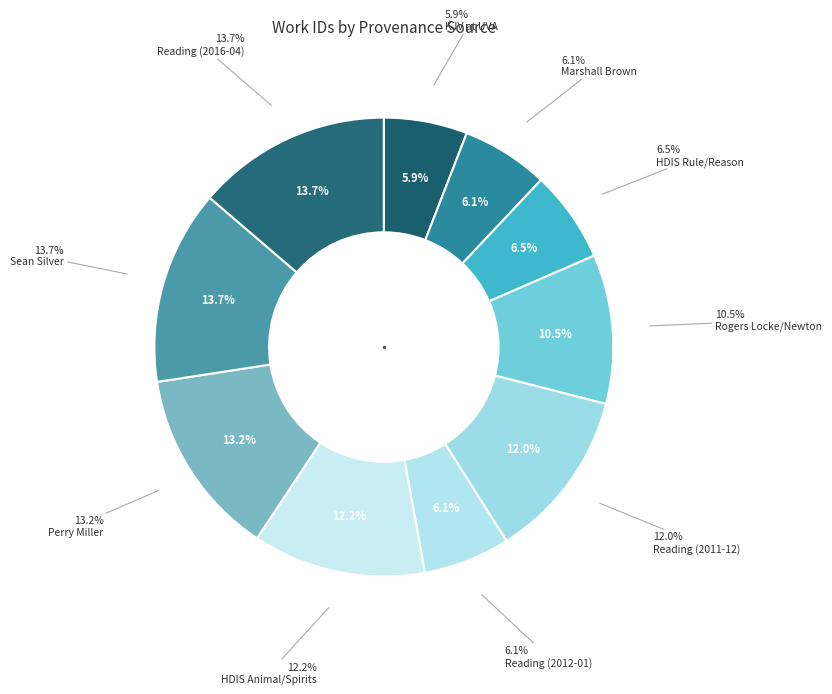

What is the total percentage of KJV at UVA and Reading (2011-12)?

17.9%